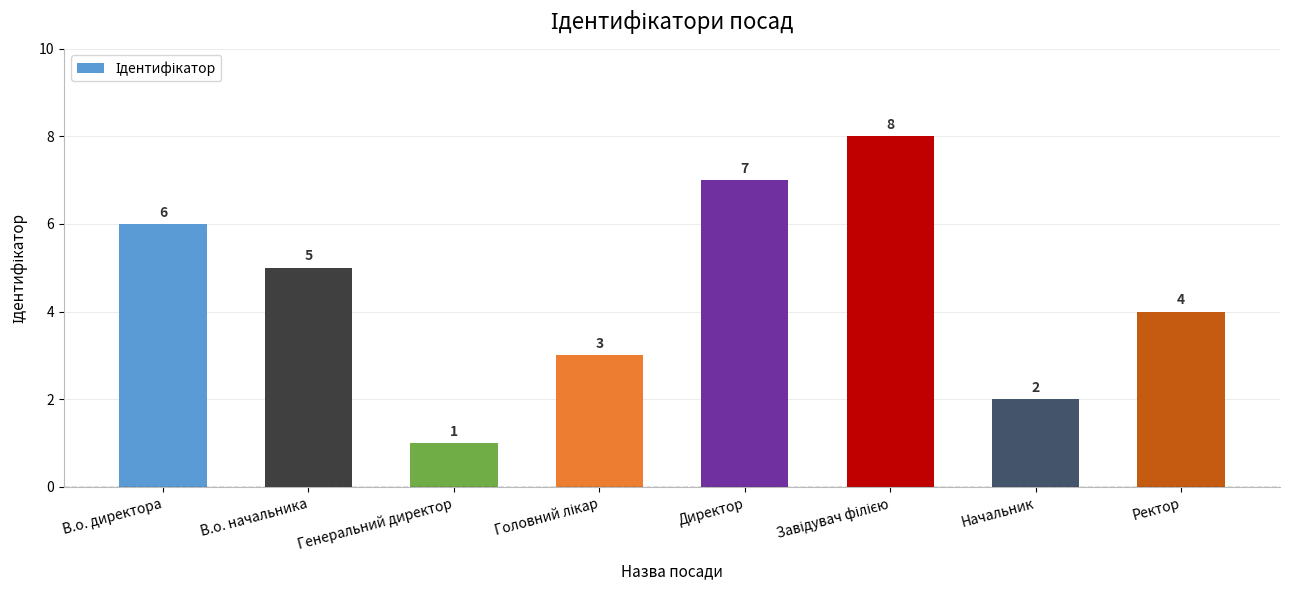

Reading left to right, what are all the values shown in this chart?

6	5	1	3	7	8	2	4